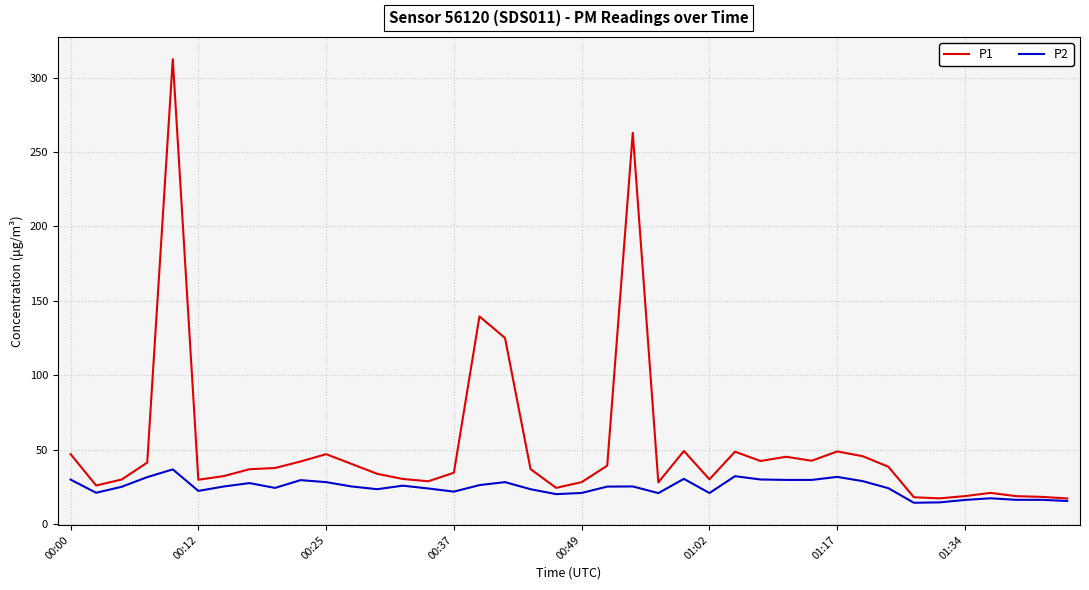

How many lines are shown in the chart?

2